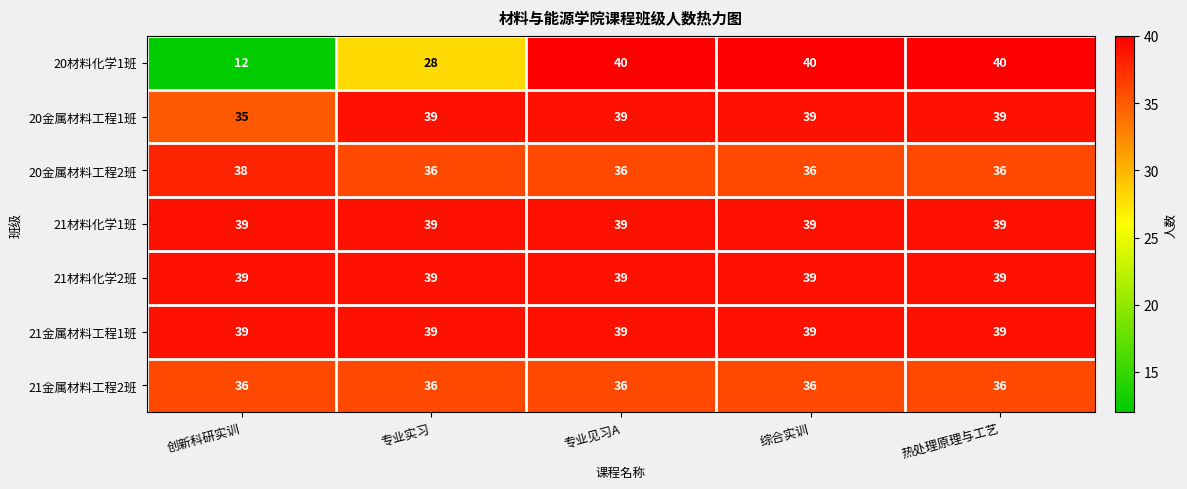

Which series has the widest spread of values?

20材料化学1班